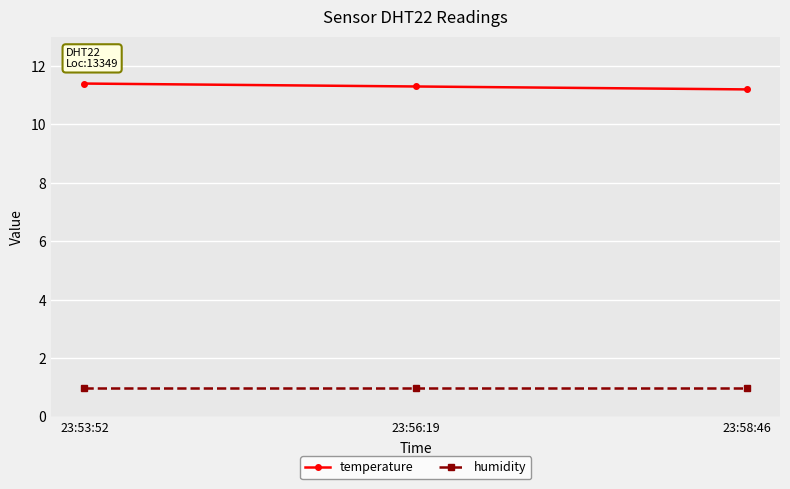

How many series are shown in this chart?

2